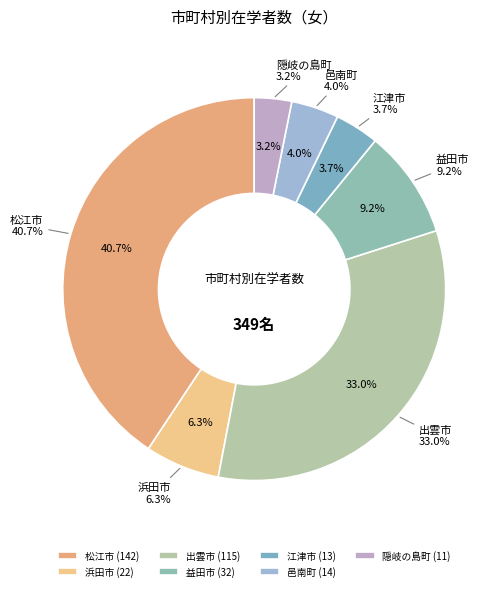

To the nearest percent, what percentage of the pie is 隠岐の島町?

3%